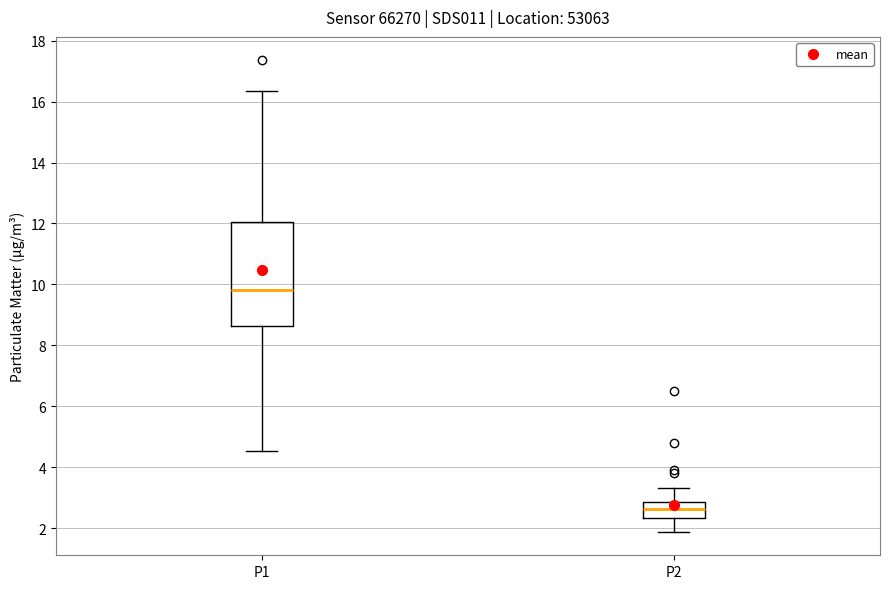

Which box is the tallest, from its lower edge to its upper edge?

P1